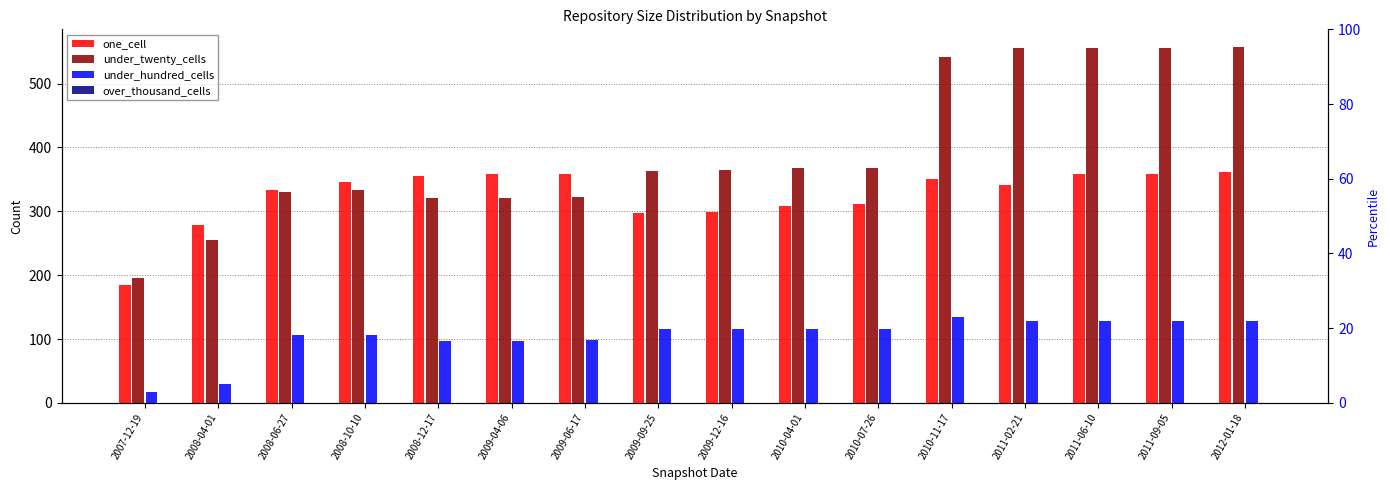

How many data points does each series have?

16